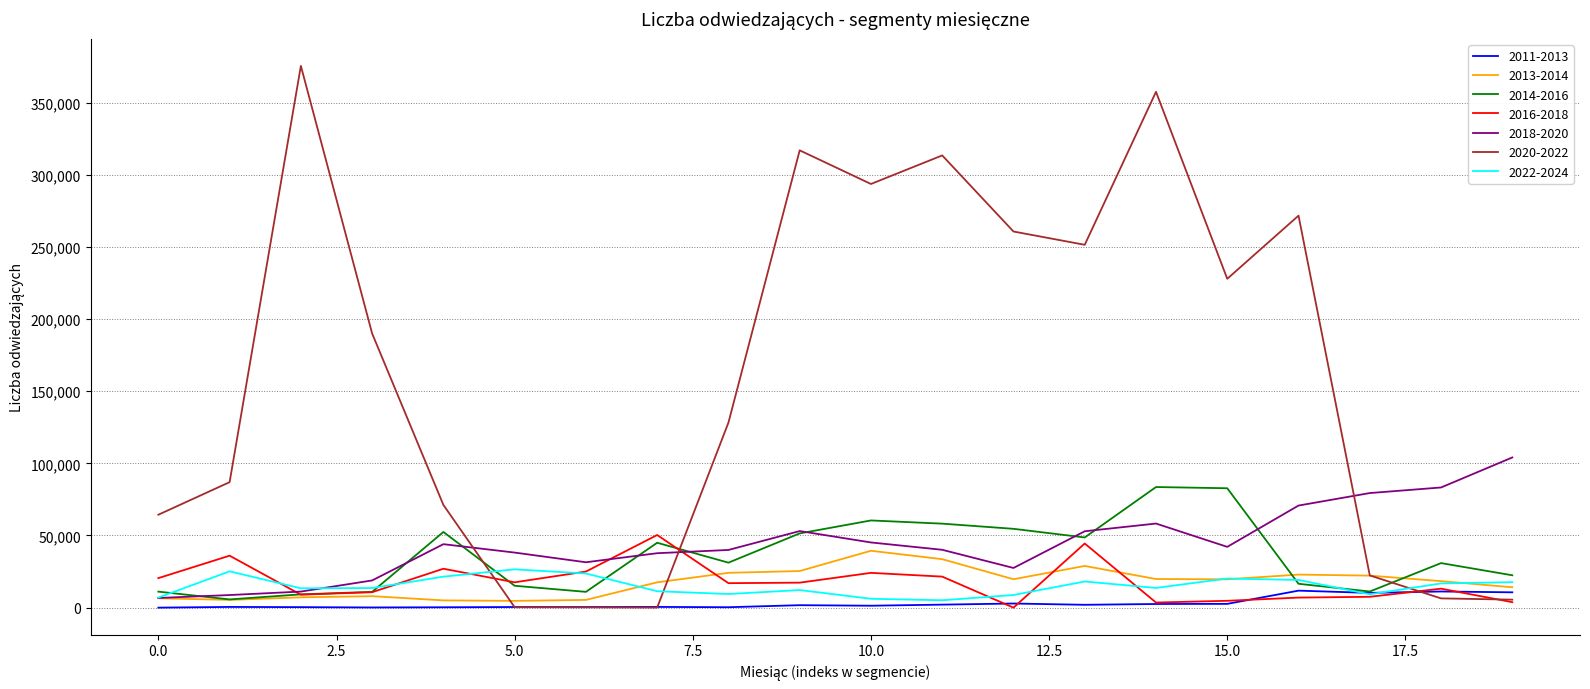

Which series has the largest total across all categories?

2020-2022